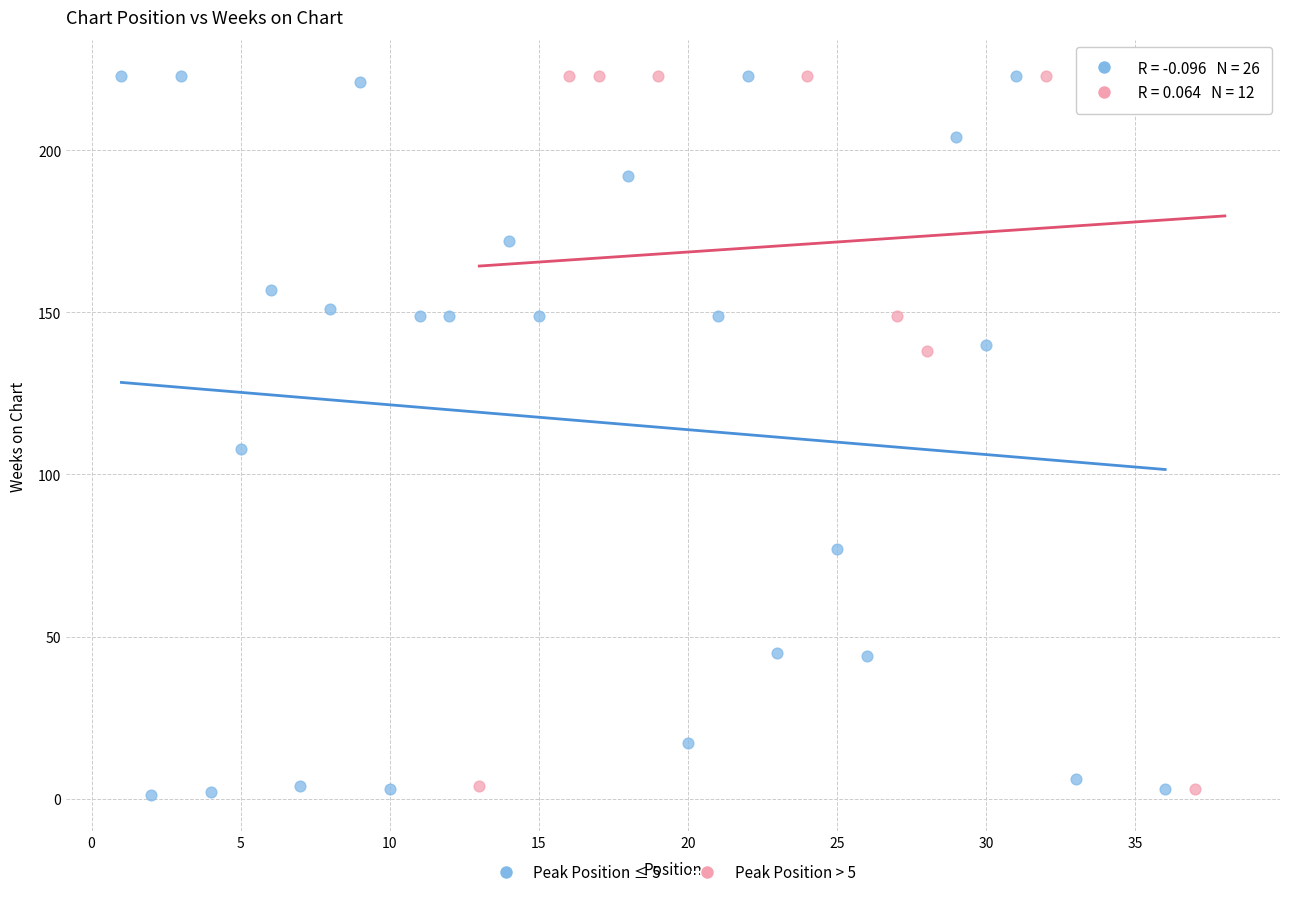

What are all the series names shown in the legend?

Peak Position ≤ 5, Peak Position > 5